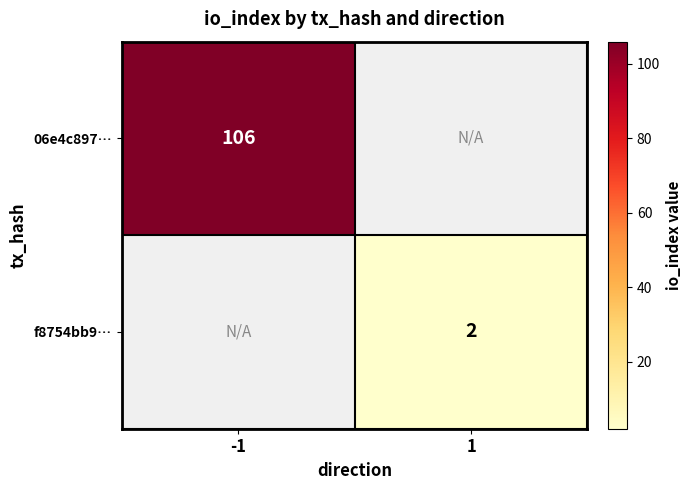

True or false: 06e4c897… has a value of 61 at -1.

False